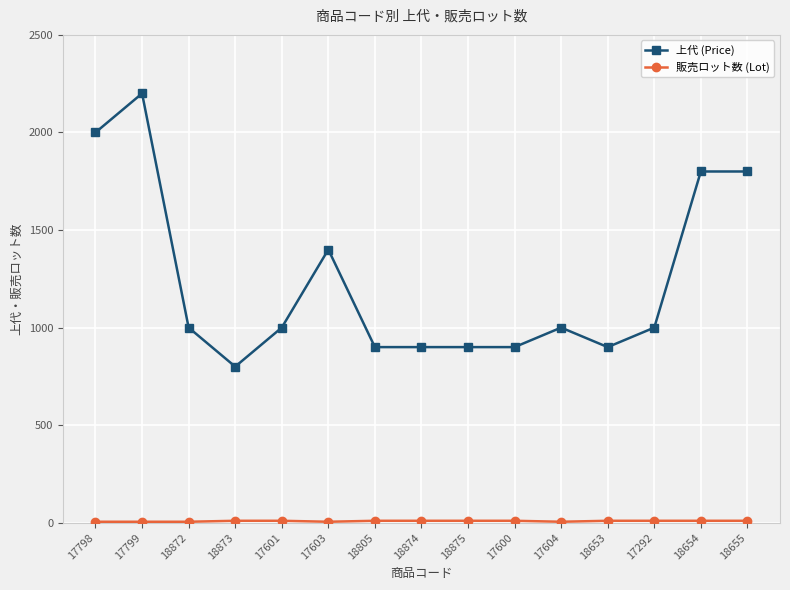

At which category is the sum across all series the highest?

17799